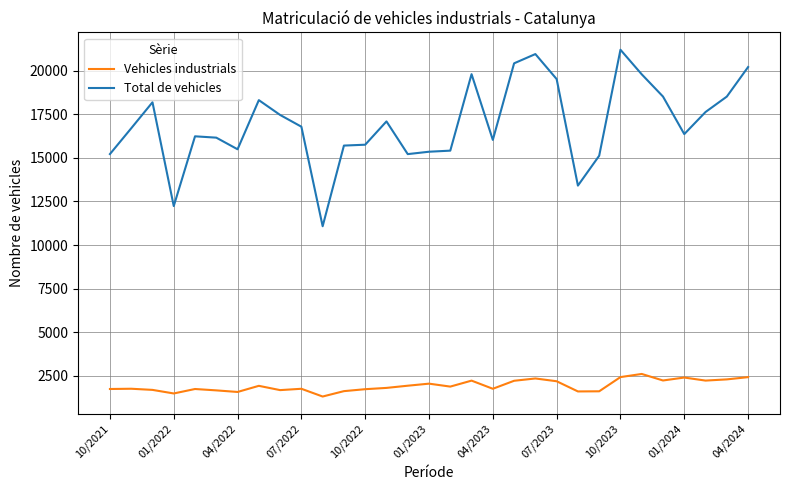

Which series has the largest range (max minus min)?

Total de vehicles